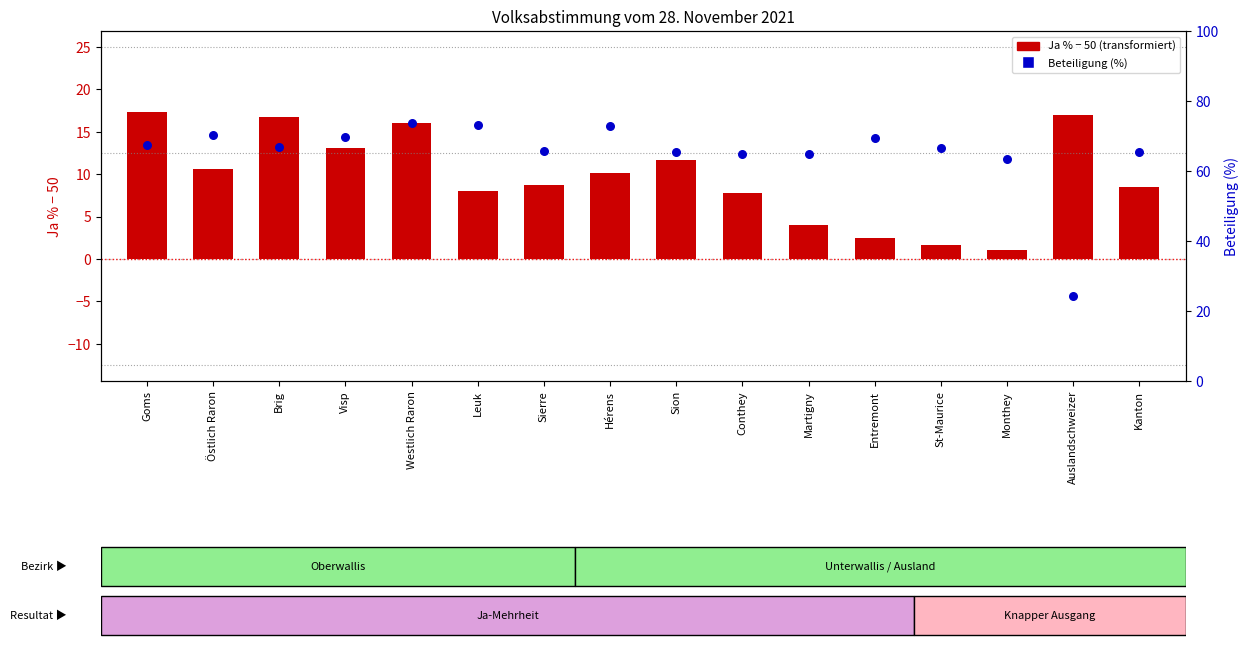

Which series has the largest Y range (max minus min)?

Beteiligung (%)